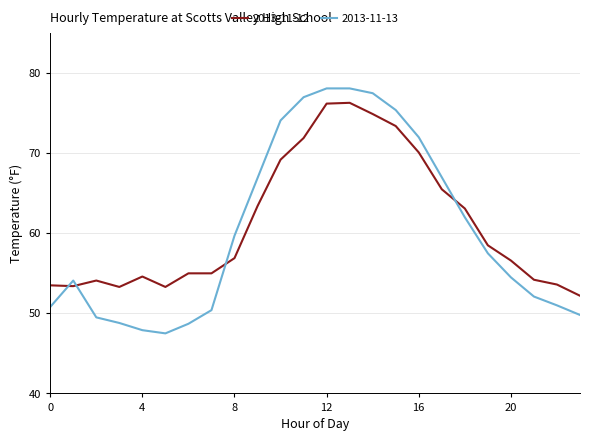

Count the number of data series in this chart.

2